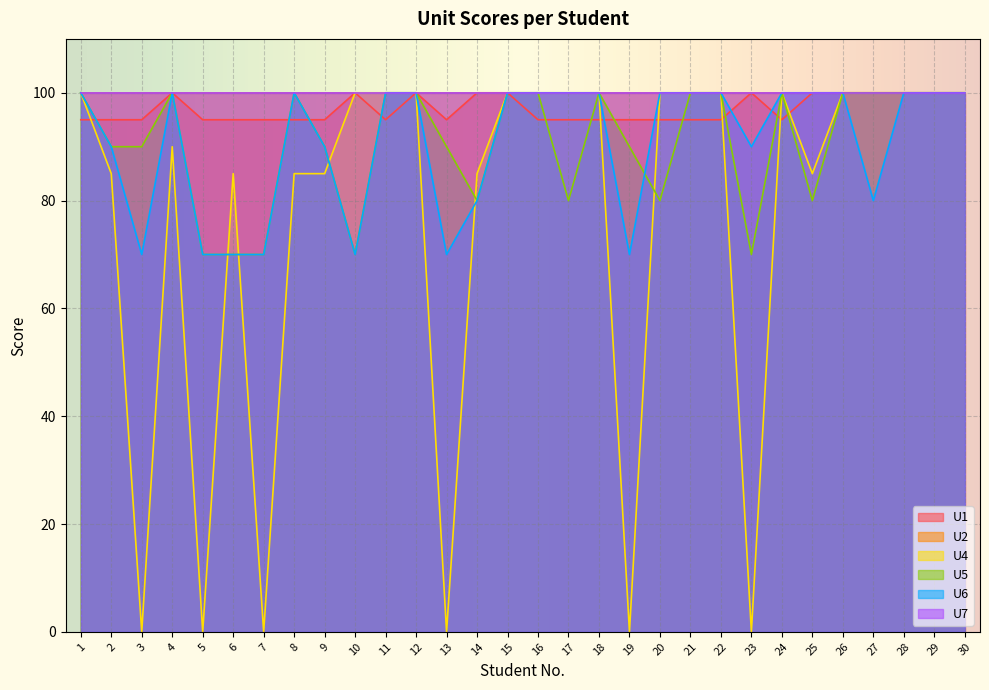

How many intersections are there between U4 and U1?

6